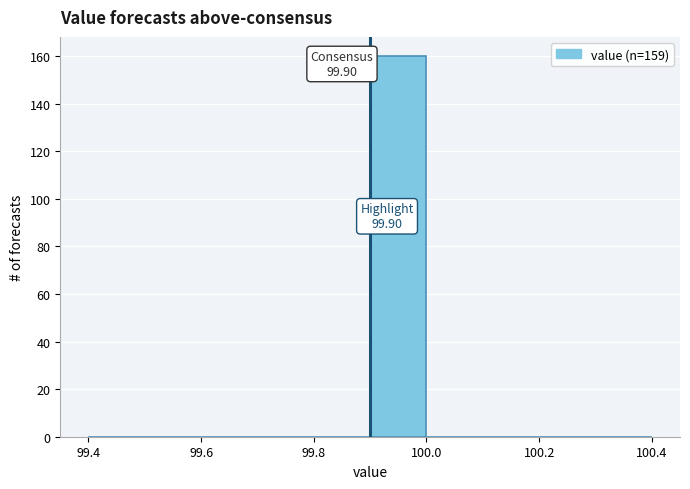

Over which range of the x-axis is the bar tallest?

99.9 to 100.0